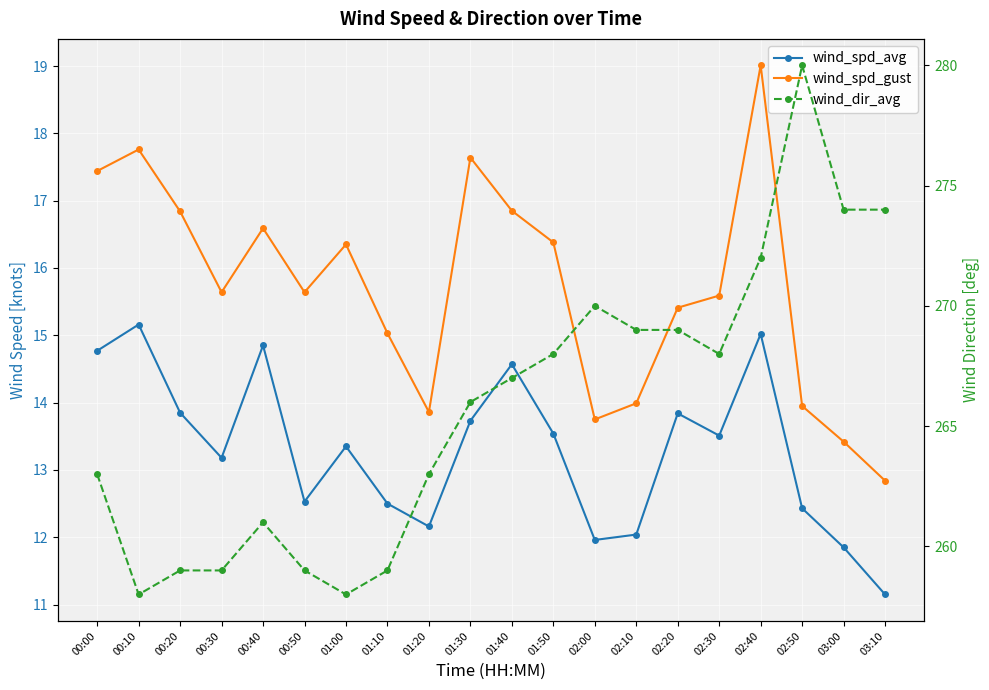

Which series changed the most between 00:50 and 01:50?

wind_dir_avg